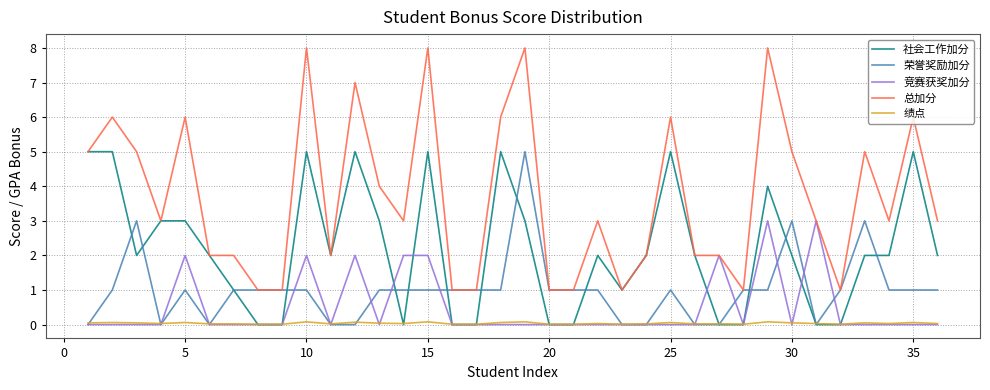

Which series has the widest spread of values?

总加分